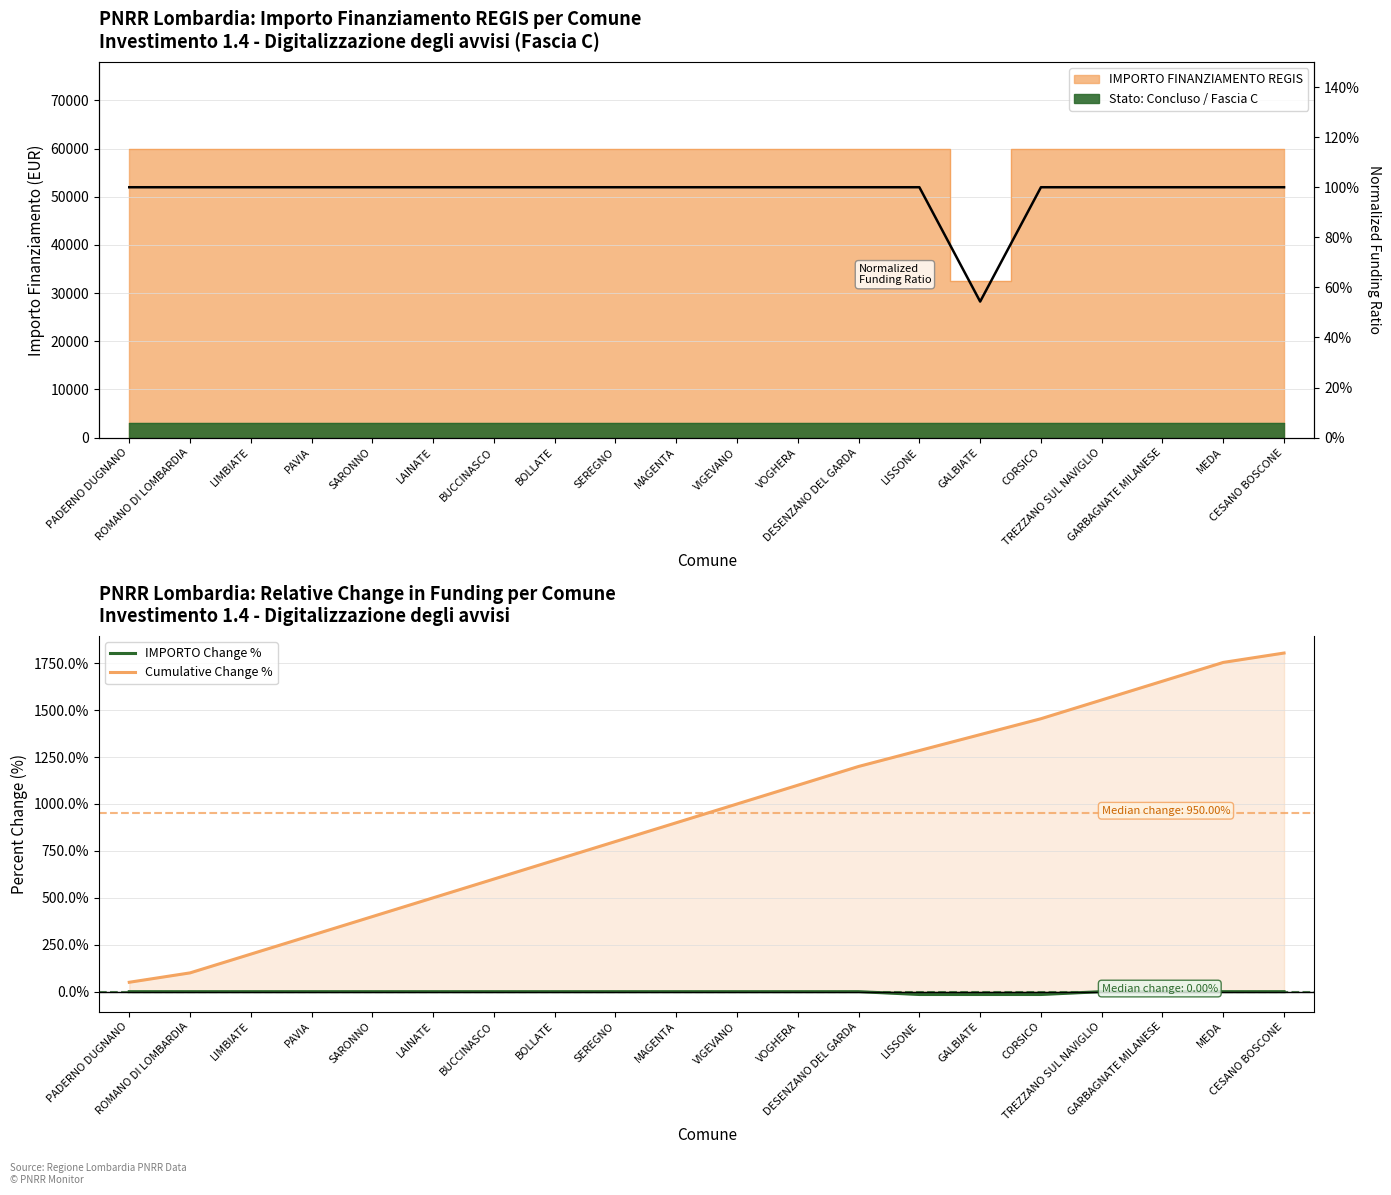

The value of Cumulative Change % at LIMBIATE is 200.0. True or false?

True